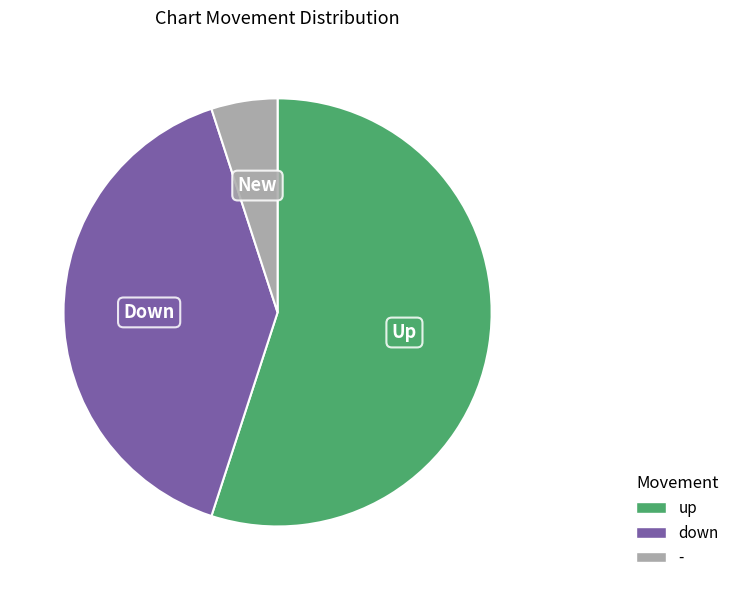

Do - and up together represent more than half of the pie?

Yes